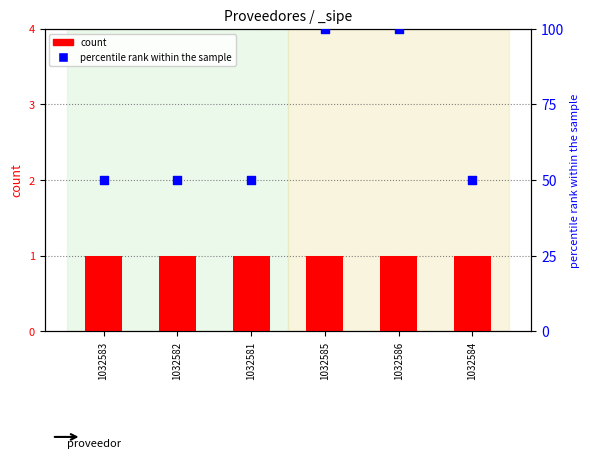

What are all the series names shown in the legend?

count, percentile rank within the sample